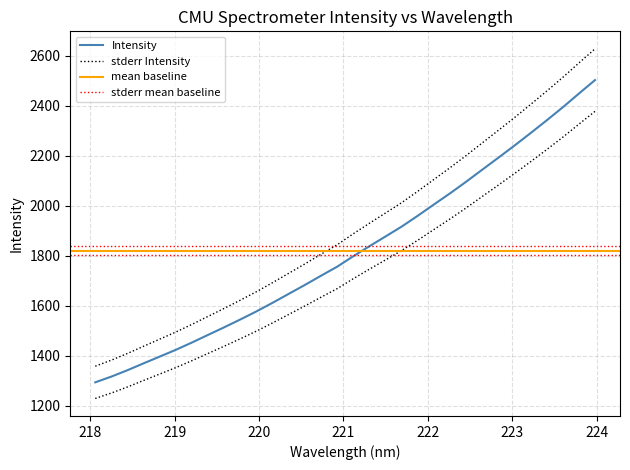

The value at 223.0264 is 2241.2. True or false?

True